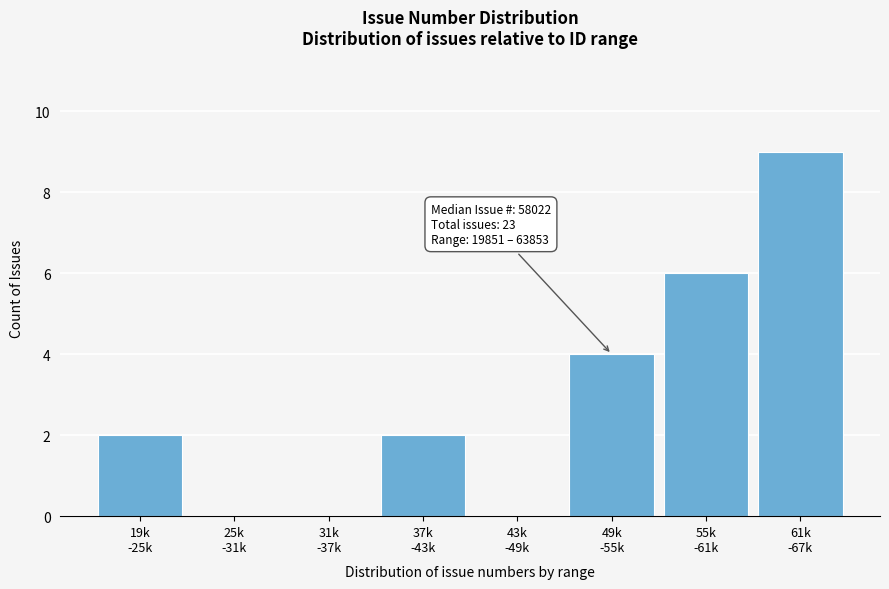

What is the maximum value shown in the chart?

9